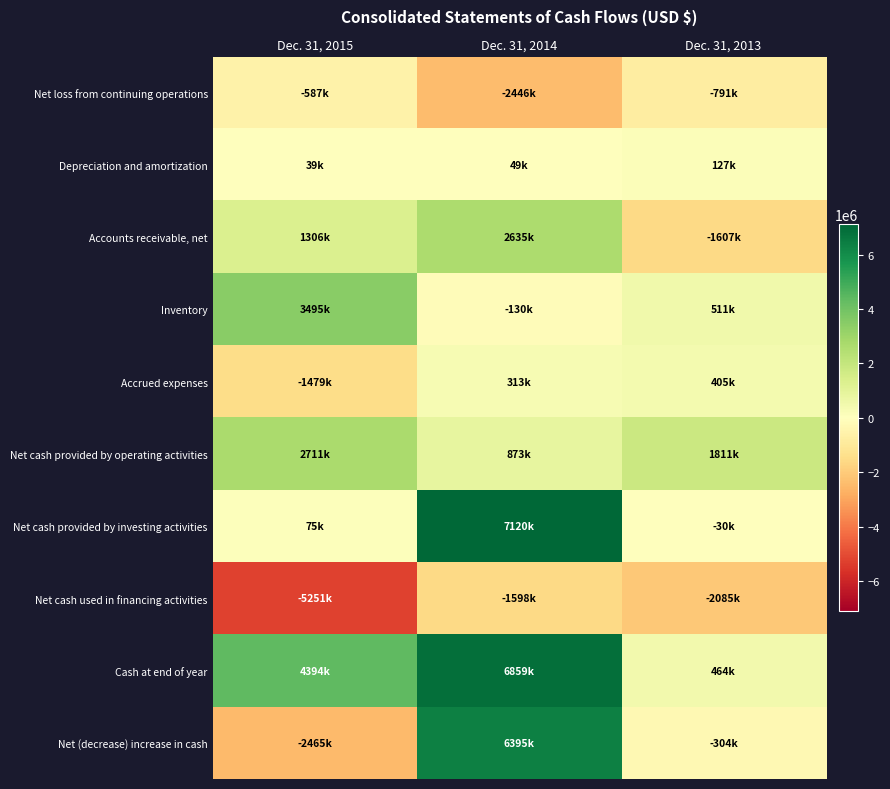

Which series has the largest range (max minus min)?

Net (decrease) increase in cash